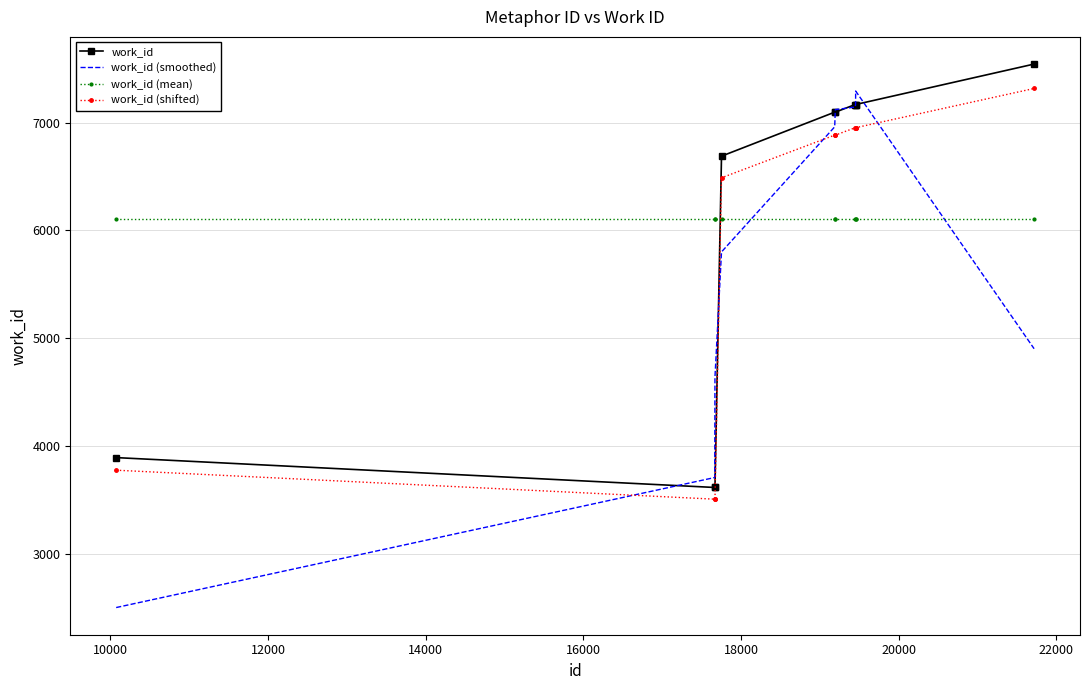

Which series has the widest spread of values?

work_id (smoothed)